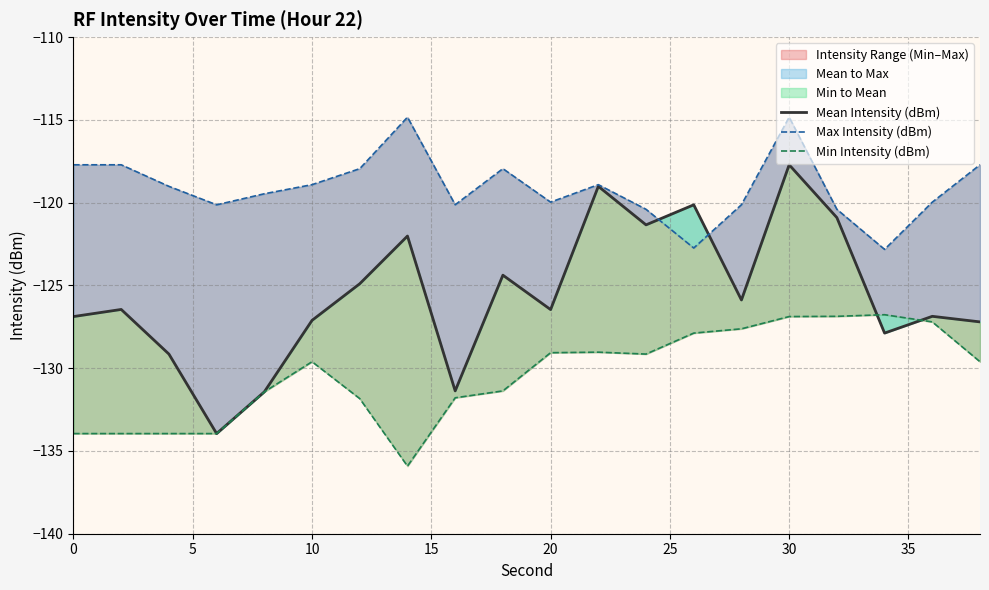

Which series ends up on top after the final intersection of Mean Intensity (dBm) and Max Intensity (dBm)?

Max Intensity (dBm)